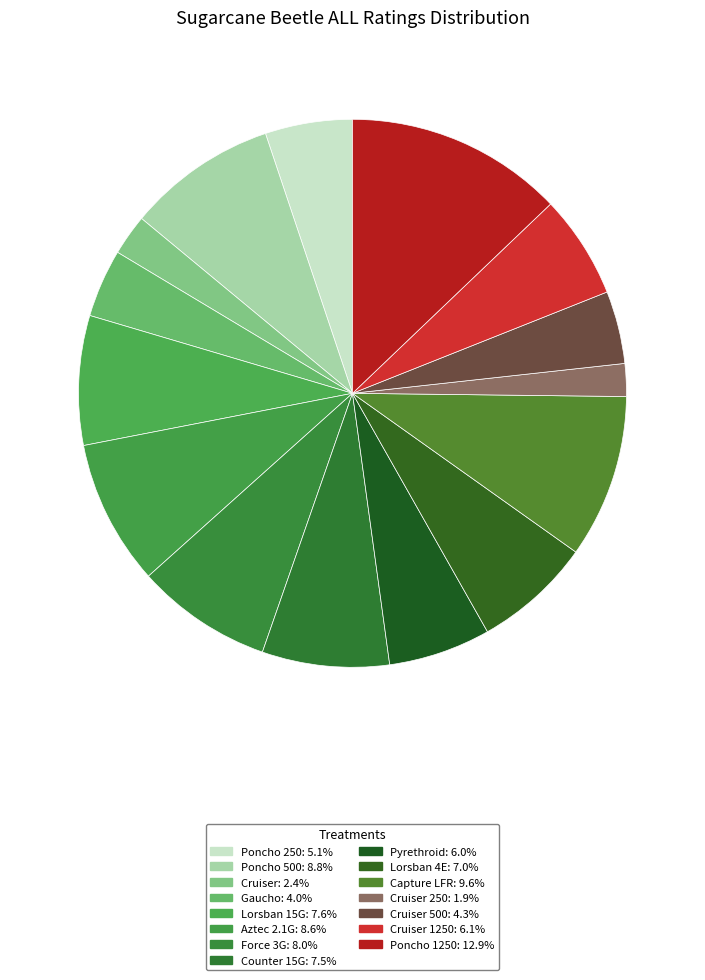

How many segments does this pie chart have?

15